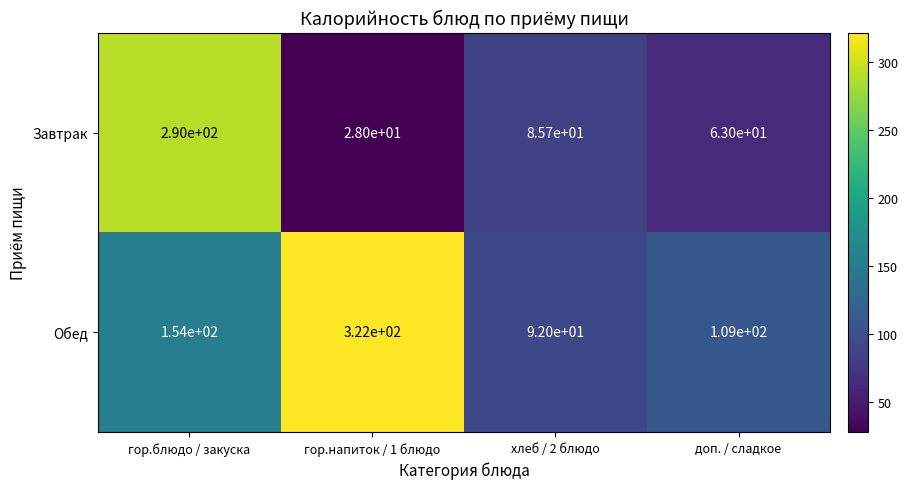

Which category has the highest value across all series?

гор.напиток / 1 блюдо